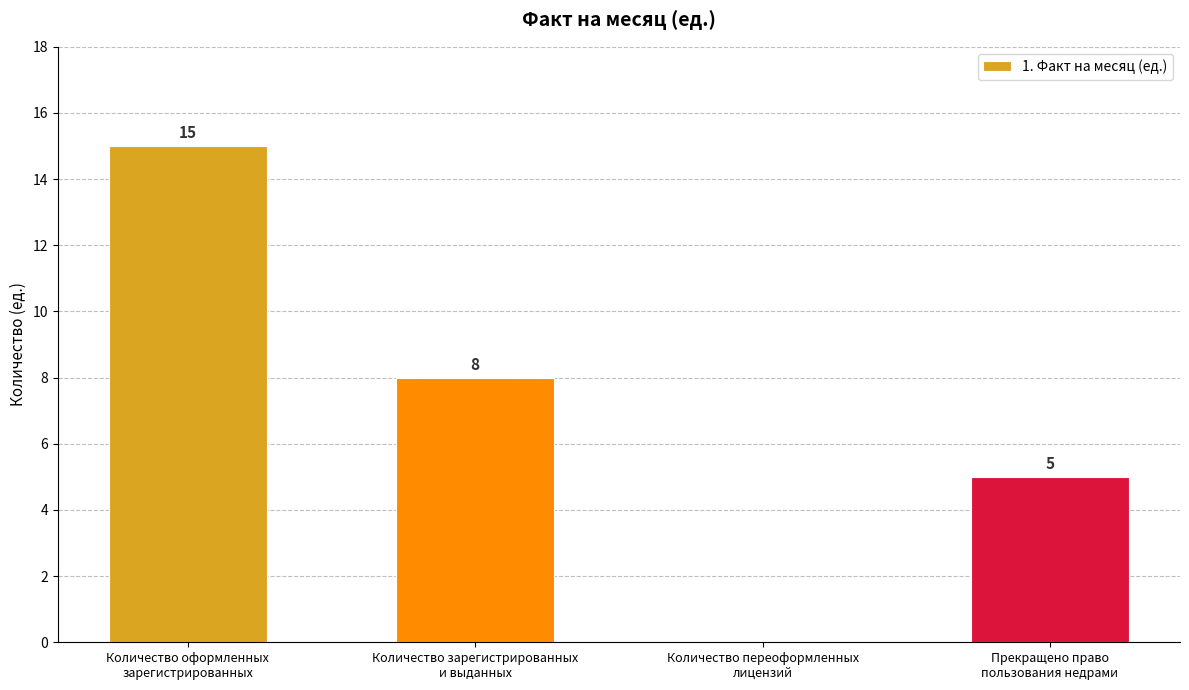

Between Количество оформленных
зарегистрированных and Прекращено право
пользования недрами, which is larger?

Количество оформленных
зарегистрированных